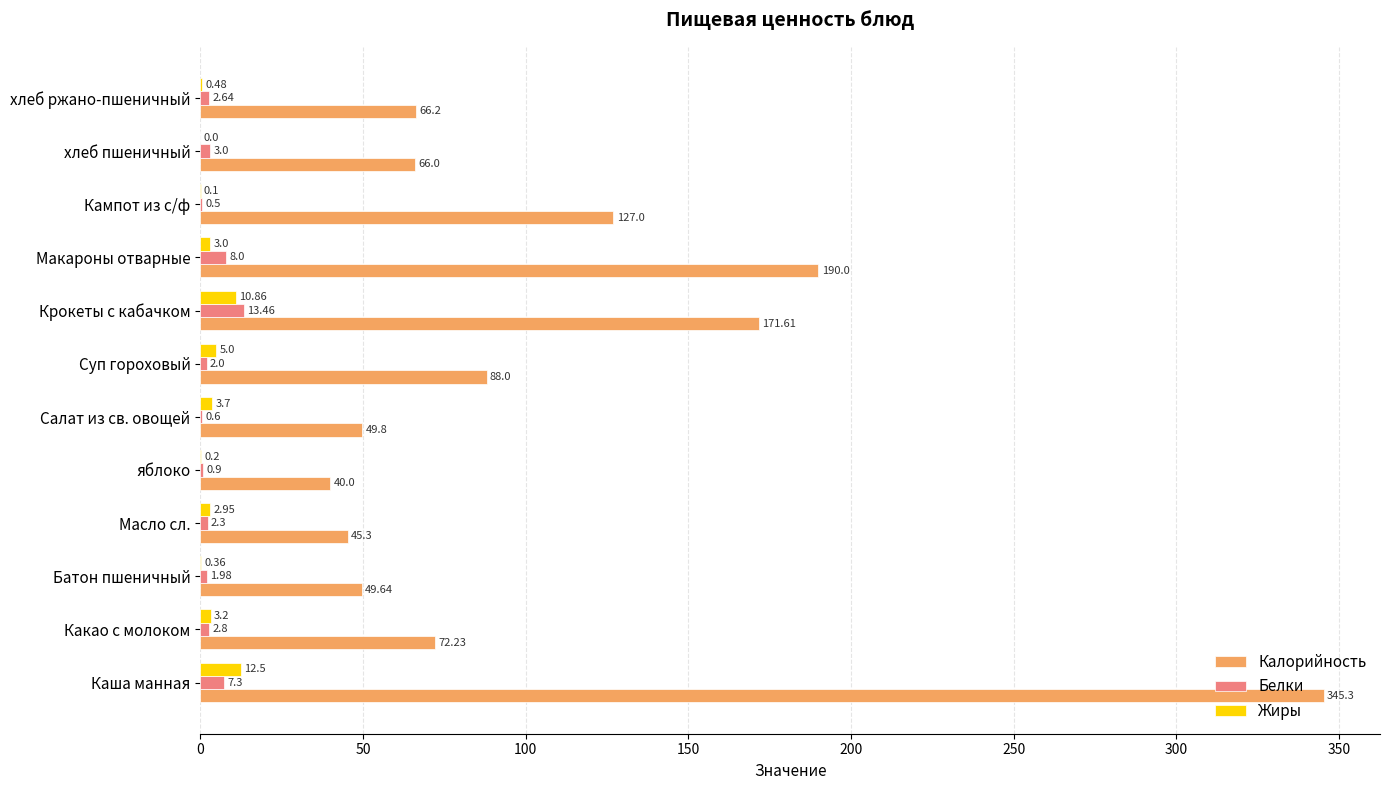

At which label does Белки reach its peak?

Крокеты с кабачком